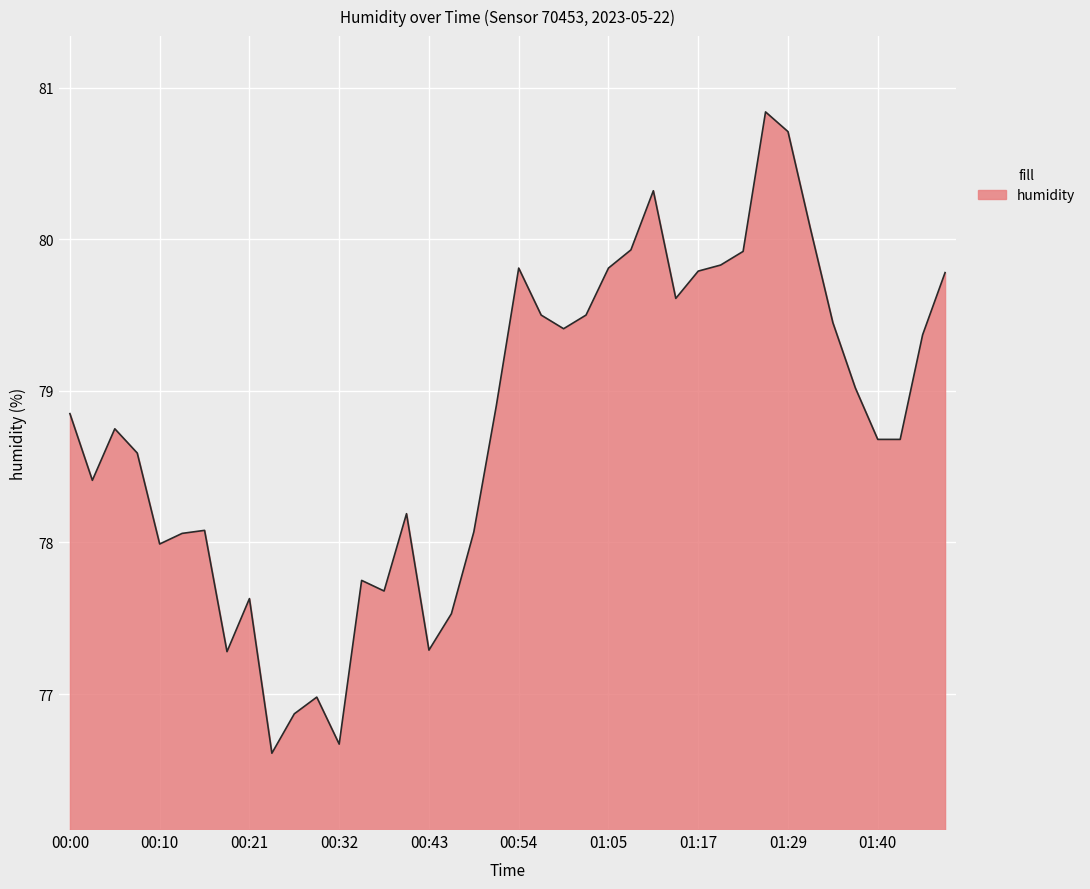

What is the maximum value shown in the chart?

80.8